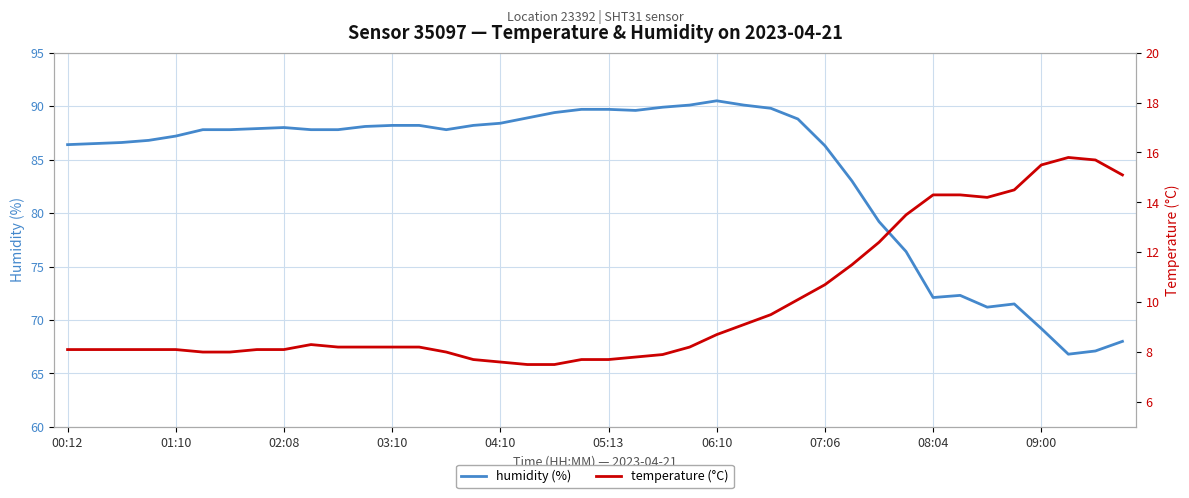

How many lines are shown in the chart?

2